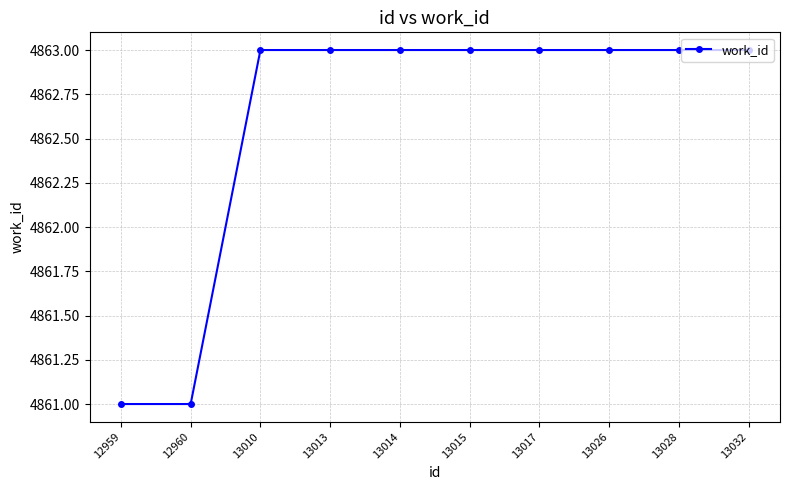

What is the sum of all values?

48626